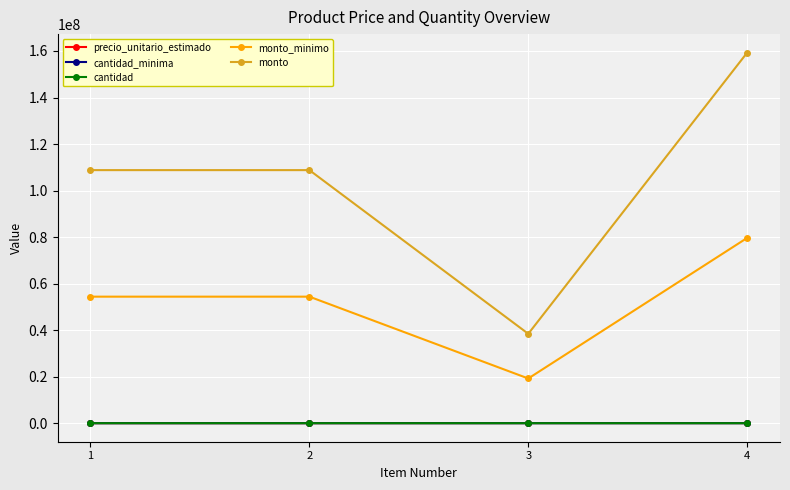

What is the maximum value shown in the chart?

159285000